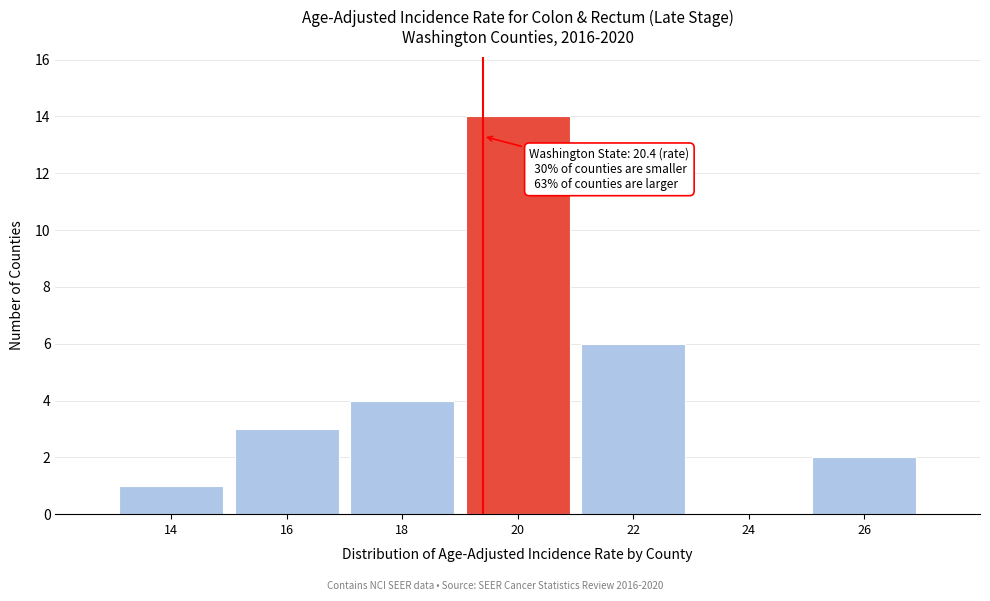

Reading right to left, transcribe all the data shown in this chart.

26=2	24=0	22=6	20=14	18=4	16=3	14=1